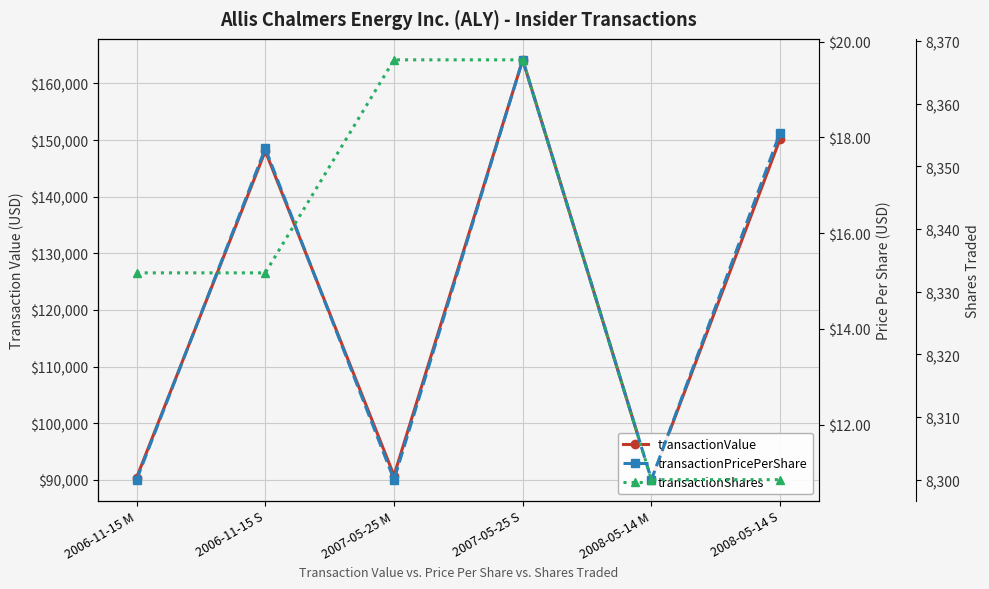

At which category does transactionValue reach its first local peak?

2006-11-15 S